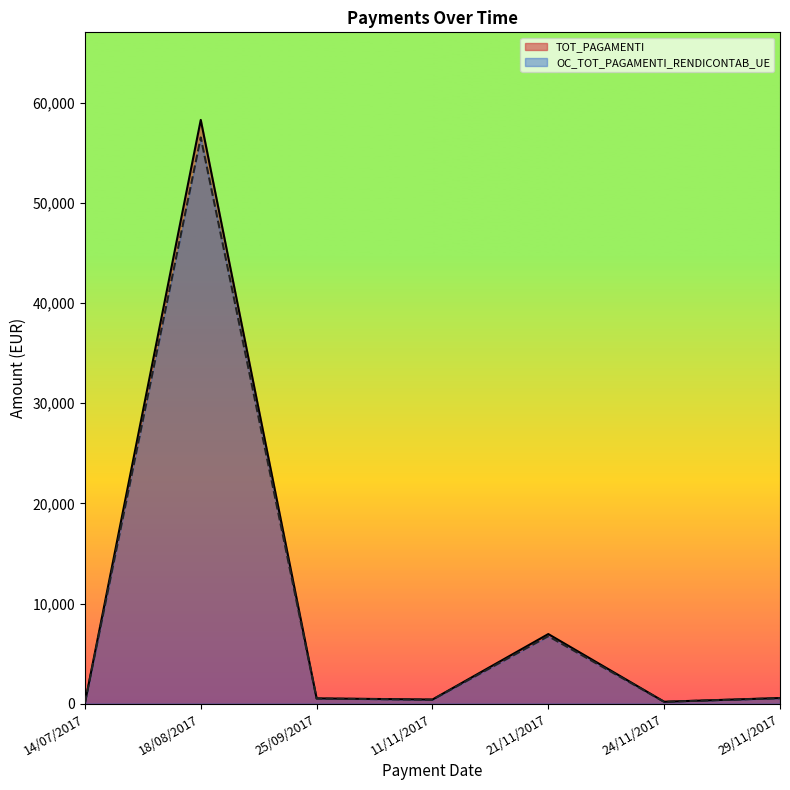

True or false: OC_TOT_PAGAMENTI_RENDICONTAB_UE has more than 2 points higher than both neighbors.

False